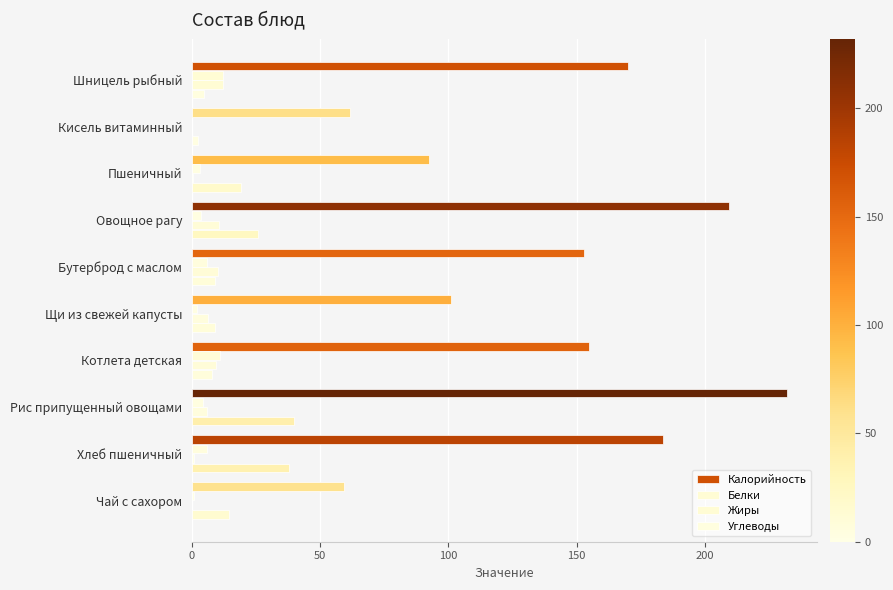

At how many categories does at least one series exceed 84?

8